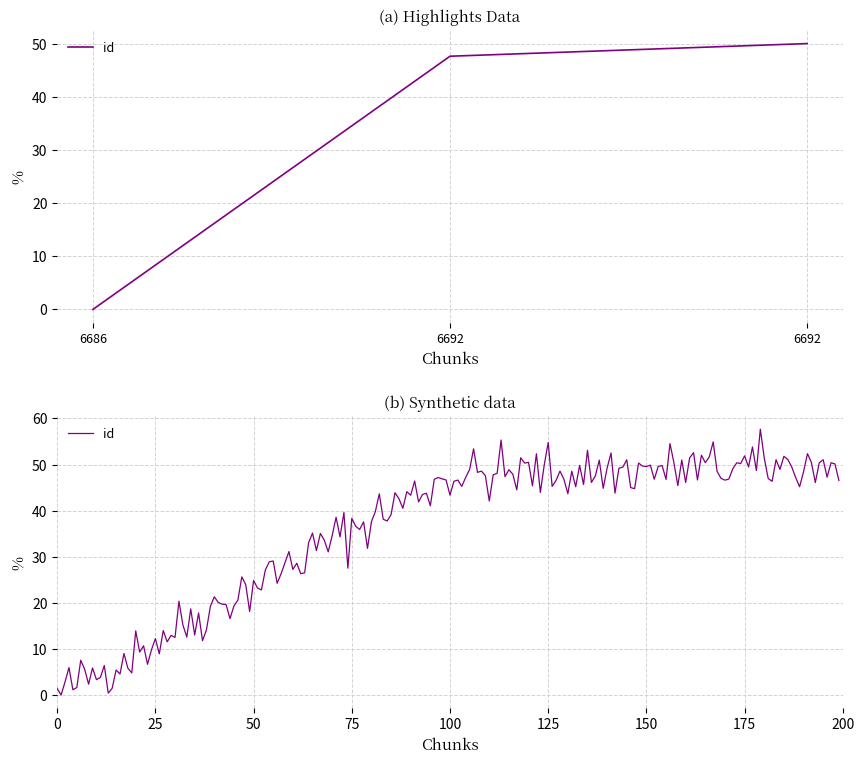

How many series are shown in this chart?

1